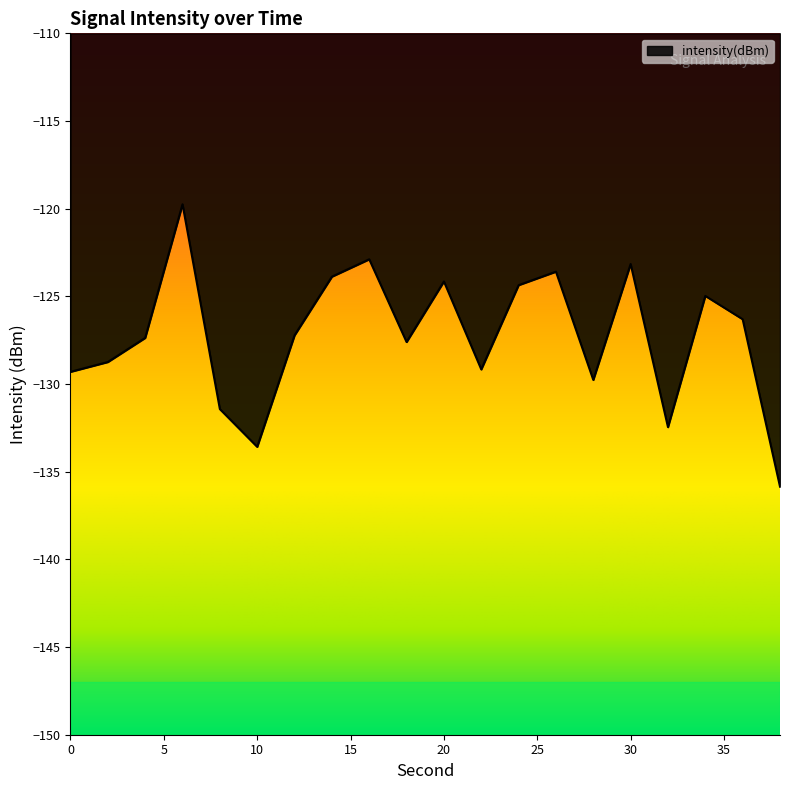

What is the minimum value shown in the chart?

-135.9